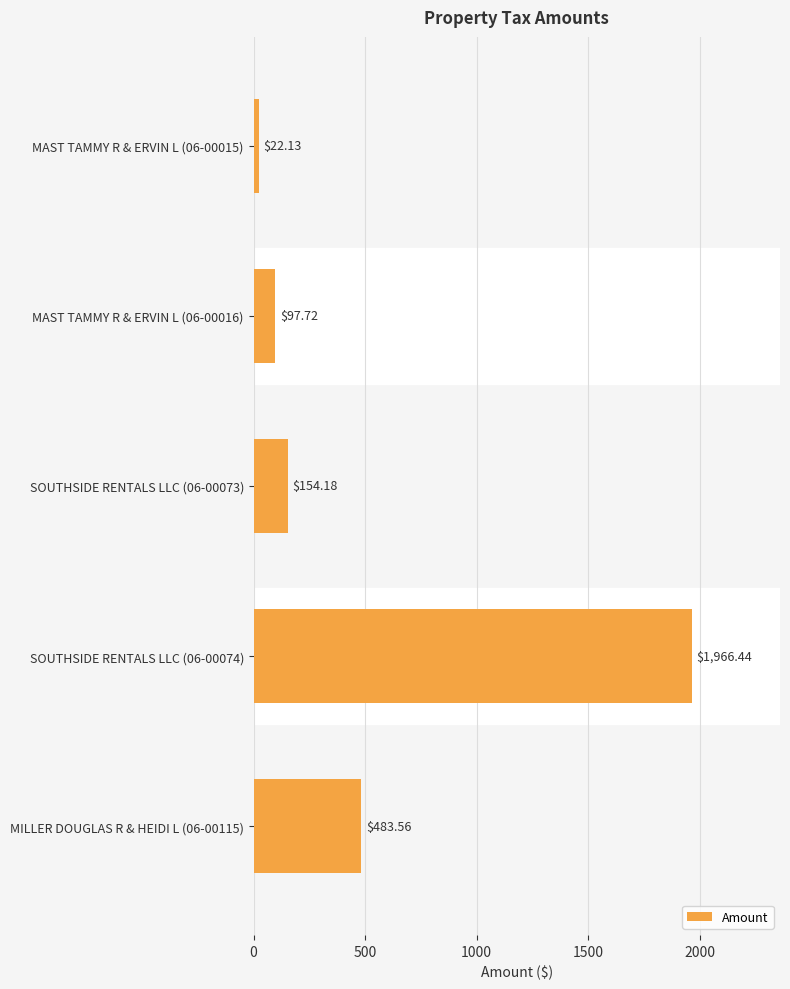

Which has a higher value, MILLER DOUGLAS R & HEIDI L (06-00115) or SOUTHSIDE RENTALS LLC (06-00074)?

SOUTHSIDE RENTALS LLC (06-00074)